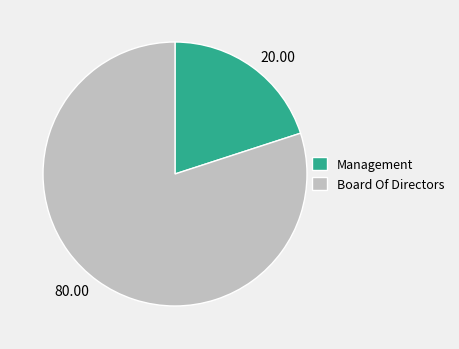

Which has a higher value, Management or Board Of Directors?

Board Of Directors